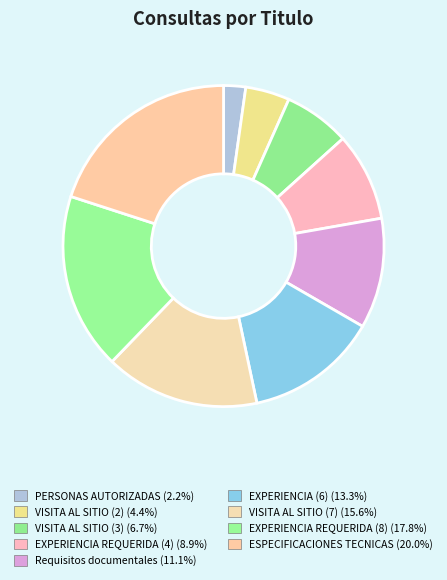

Which slice is the largest?

ESPECIFICACIONES TECNICAS